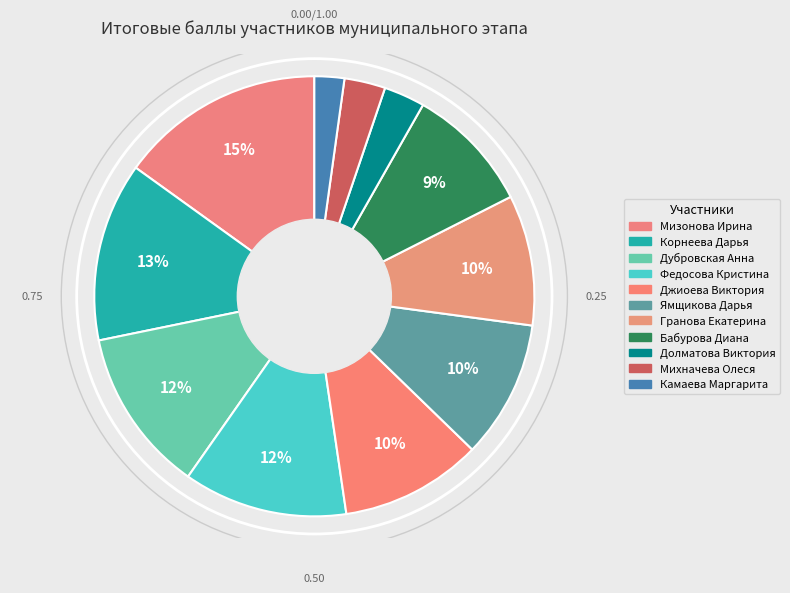

Count the number of slices in the pie.

11